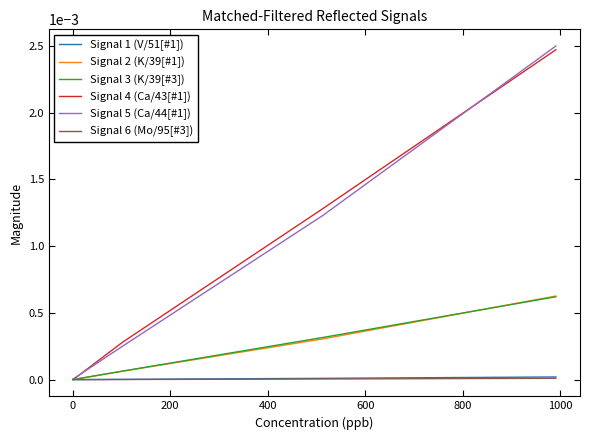

Is this an area chart (filled region under the line)?

No